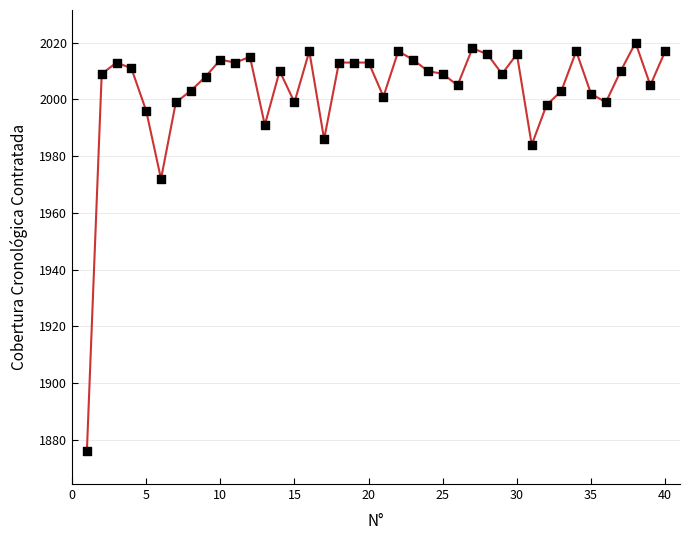

What Y value in the scatter plot is closest to 1948?

1972